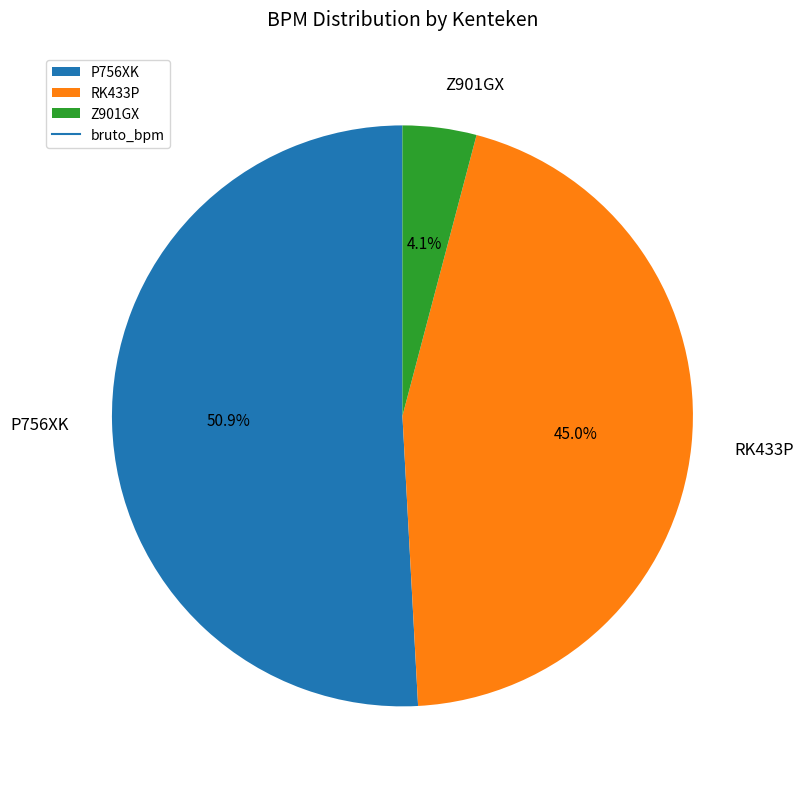

Which slice is the largest?

P756XK